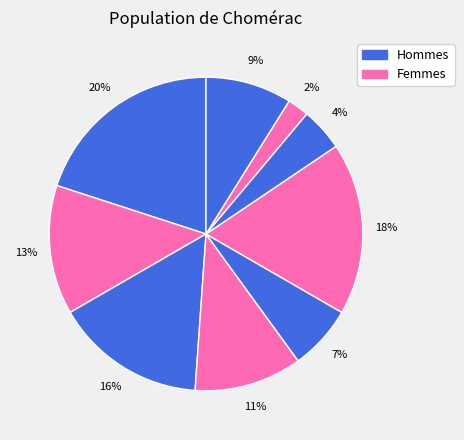

Is there any slice that represents more than half of the pie?

No